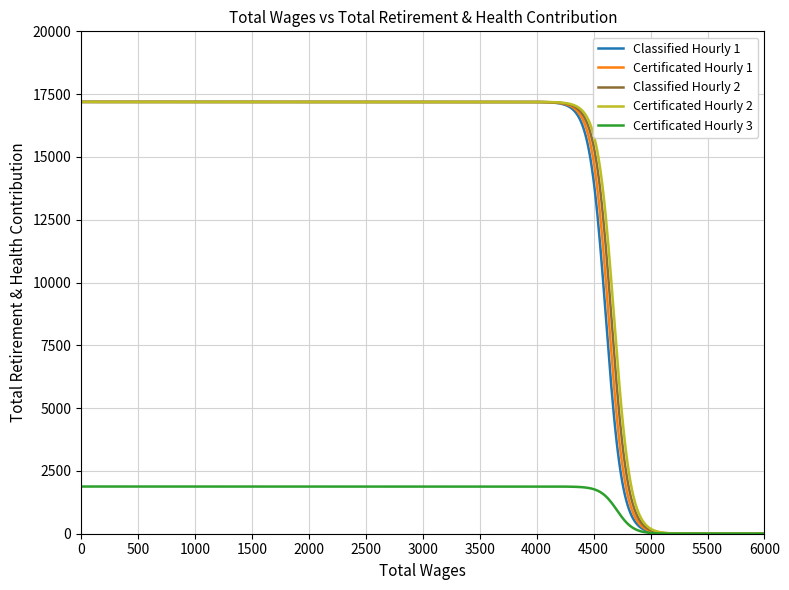

Does the chart have visible grid lines?

Yes